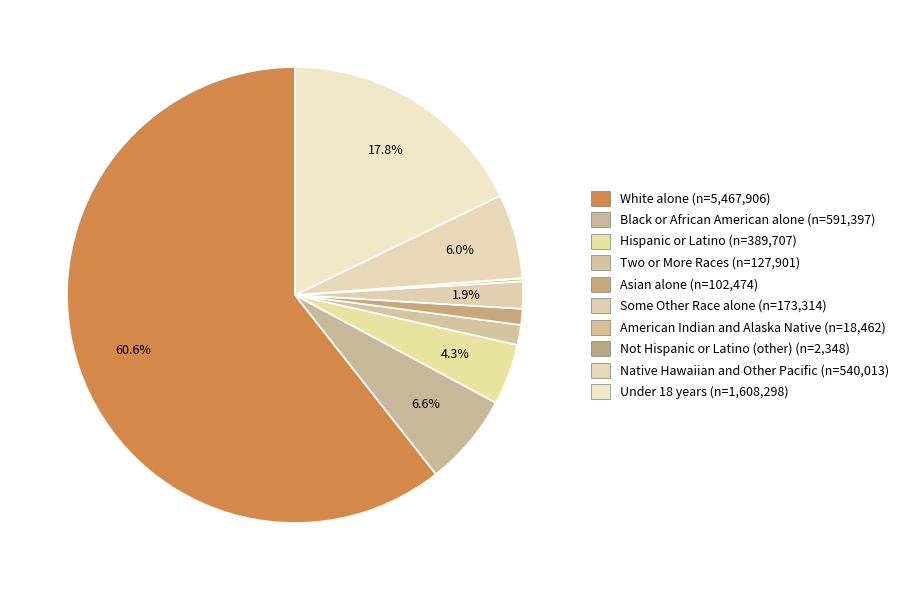

Which has a higher value, Two or More Races or American Indian and Alaska Native?

Two or More Races